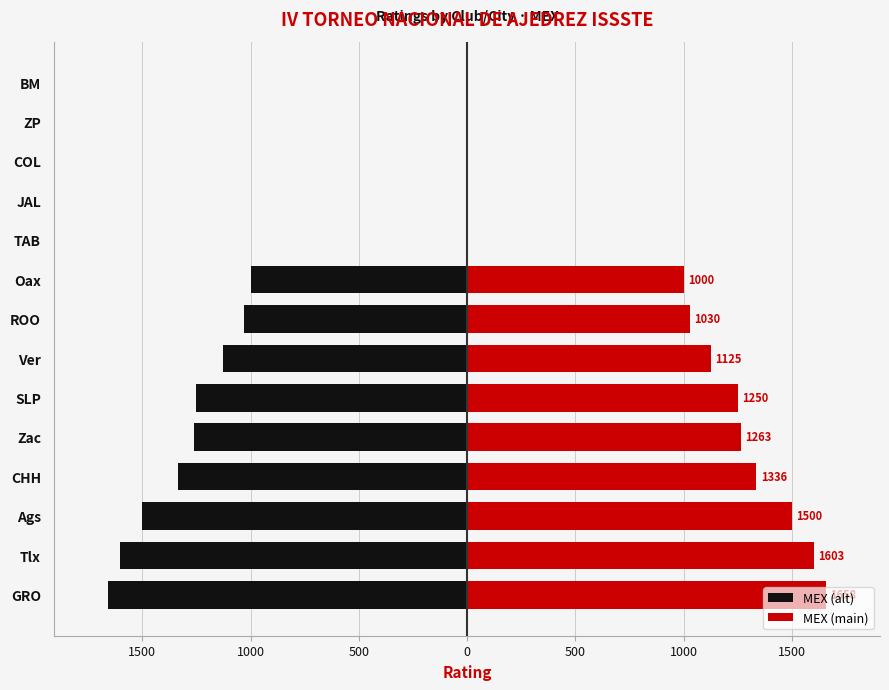

How many data points in MEX (main) are above 1125?

6